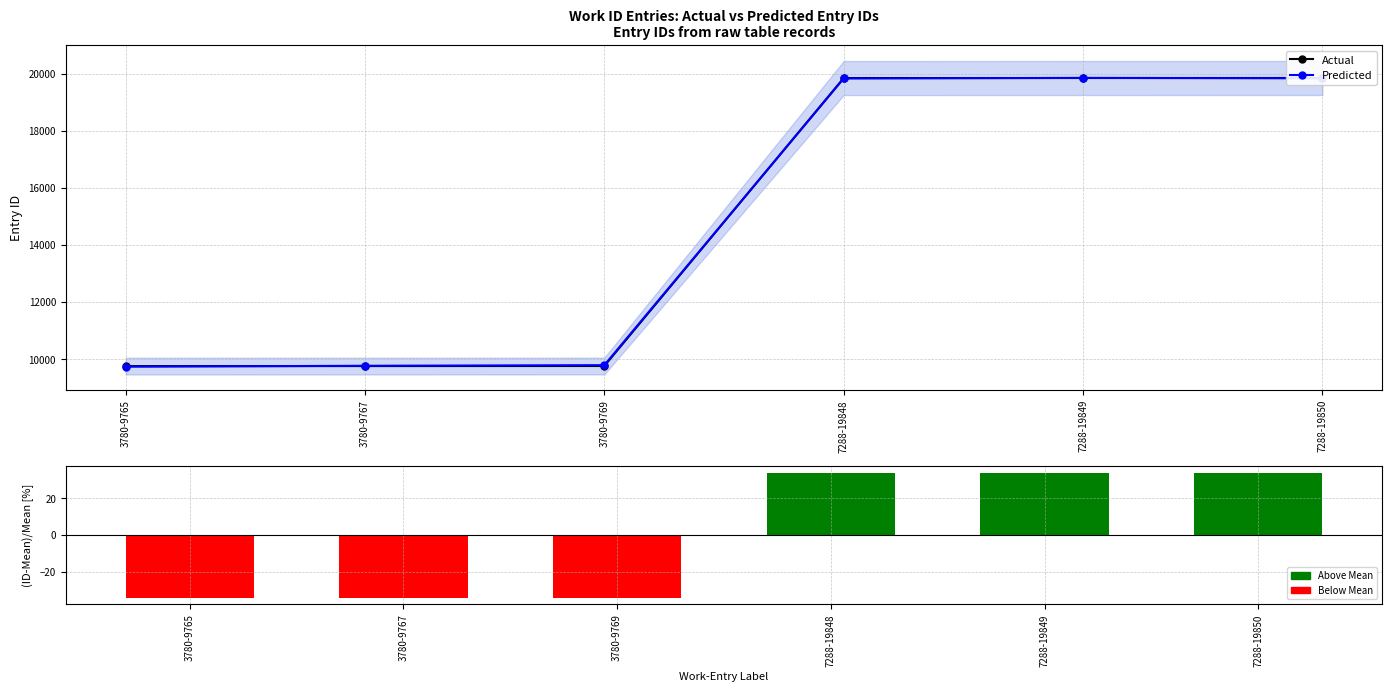

Reading left to right, extract all data points from this chart.

Actual: 9765.0	9767.0	9769.0	19848.0	19849.0	19850.0
Predicted: 9745.0	9777.0	9799.0	19833.0	19854.0	19840.0
(Actual-Mean)/Mean: -34.1	-34.0	-34.0	34.0	34.0	34.0